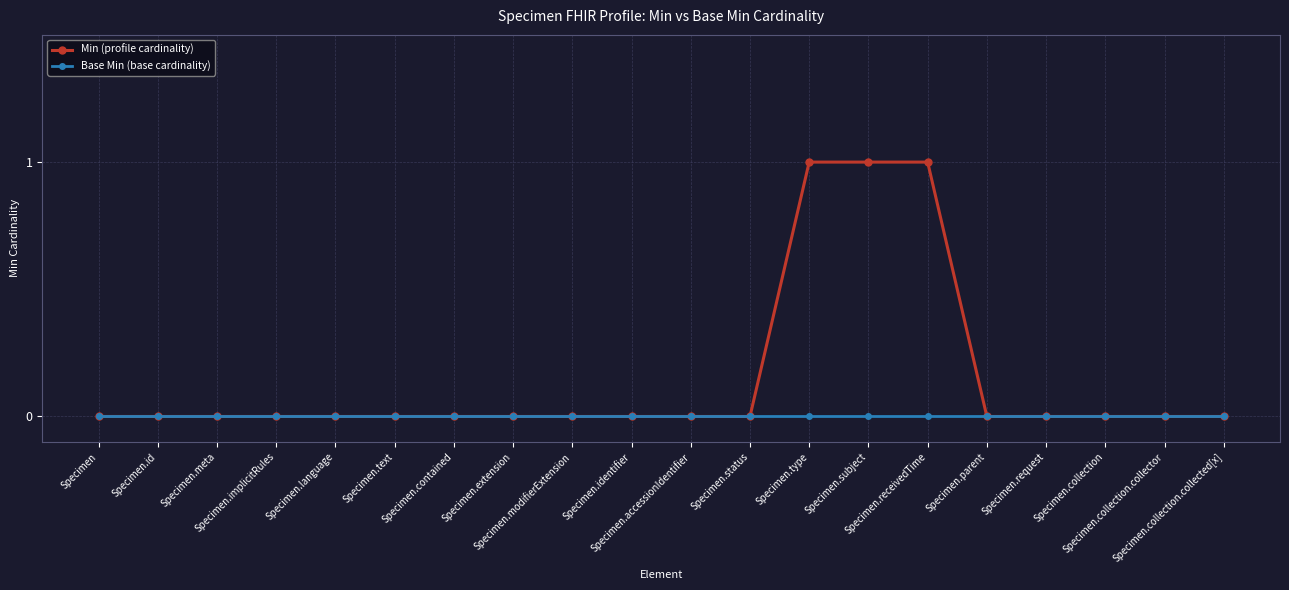

Reading right to left, what are all the values shown in this chart?

Min (profile cardinality): Specimen.collection.collected[x]=0	Specimen.collection.collector=0	Specimen.collection=0	Specimen.request=0	Specimen.parent=0	Specimen.receivedTime=1	Specimen.subject=1	Specimen.type=1	Specimen.status=0	Specimen.accessionIdentifier=0	Specimen.identifier=0	Specimen.modifierExtension=0	Specimen.extension=0	Specimen.contained=0	Specimen.text=0	Specimen.language=0	Specimen.implicitRules=0	Specimen.meta=0	Specimen.id=0	Specimen=0
Base Min (base cardinality): Specimen.collection.collected[x]=0	Specimen.collection.collector=0	Specimen.collection=0	Specimen.request=0	Specimen.parent=0	Specimen.receivedTime=0	Specimen.subject=0	Specimen.type=0	Specimen.status=0	Specimen.accessionIdentifier=0	Specimen.identifier=0	Specimen.modifierExtension=0	Specimen.extension=0	Specimen.contained=0	Specimen.text=0	Specimen.language=0	Specimen.implicitRules=0	Specimen.meta=0	Specimen.id=0	Specimen=0